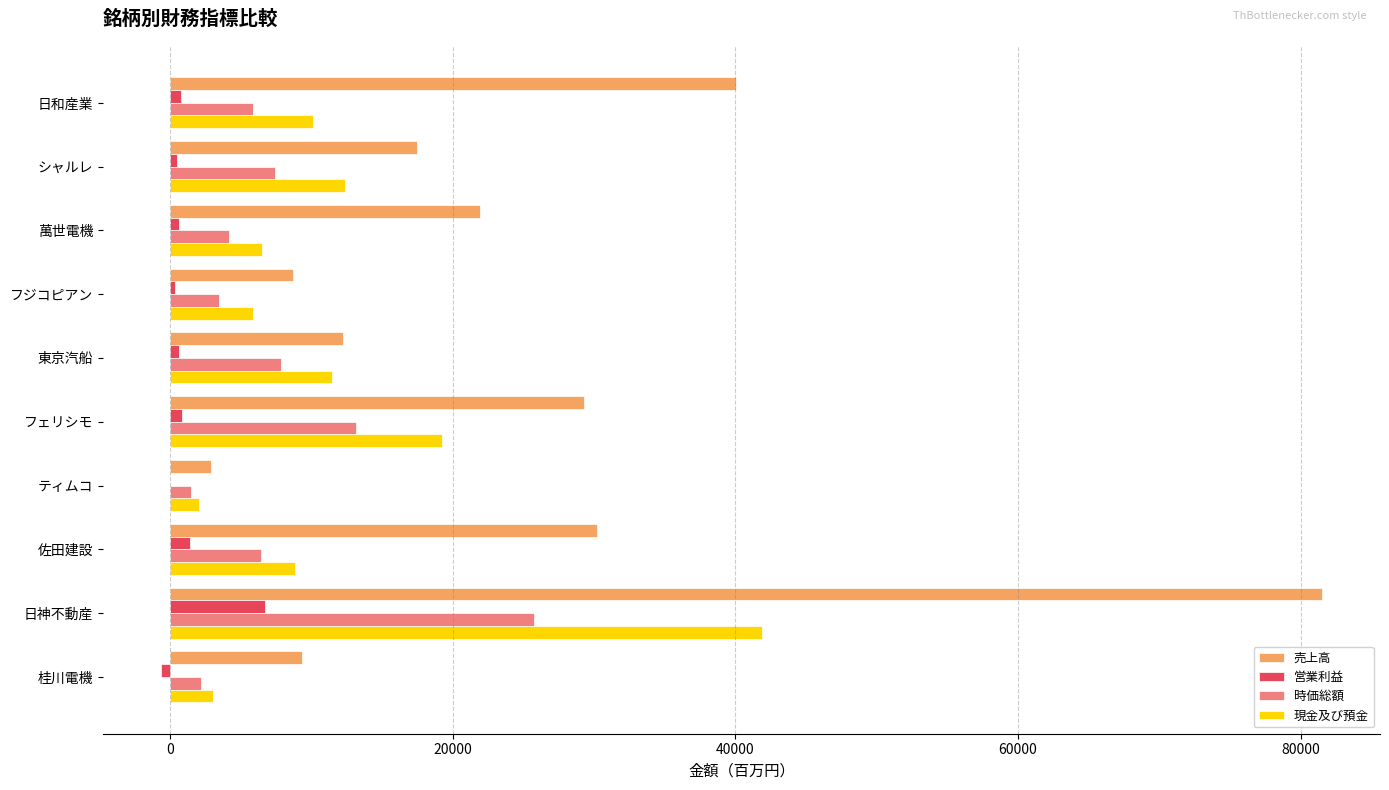

What is the total value across all series at 日神不動産?

155864